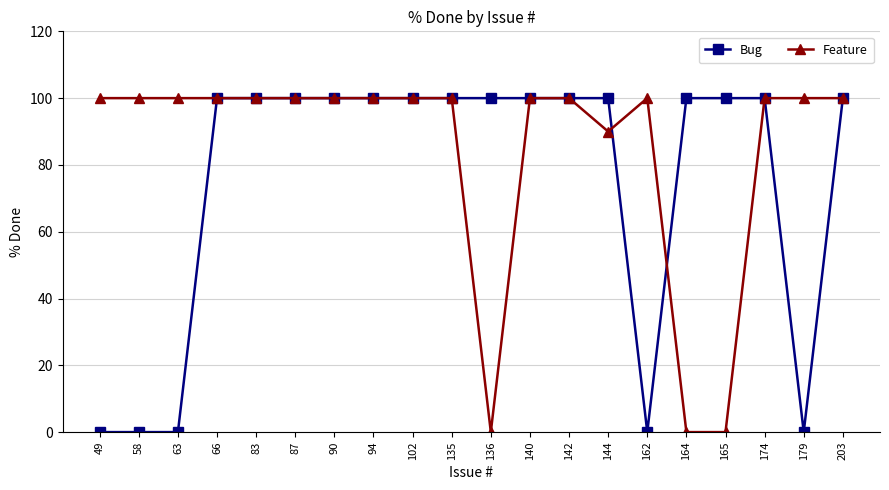

Which series has the largest total across all categories?

Feature